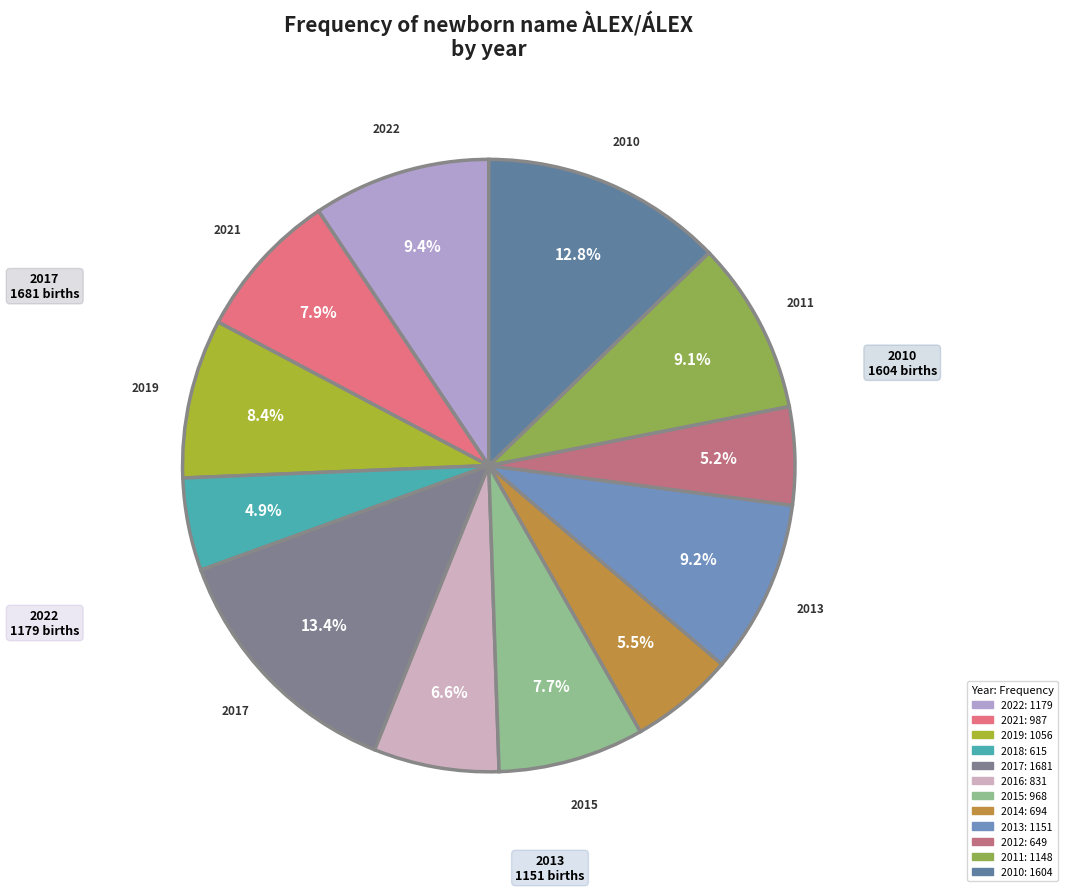

To the nearest percent, what percentage of the pie is 2022?

9%